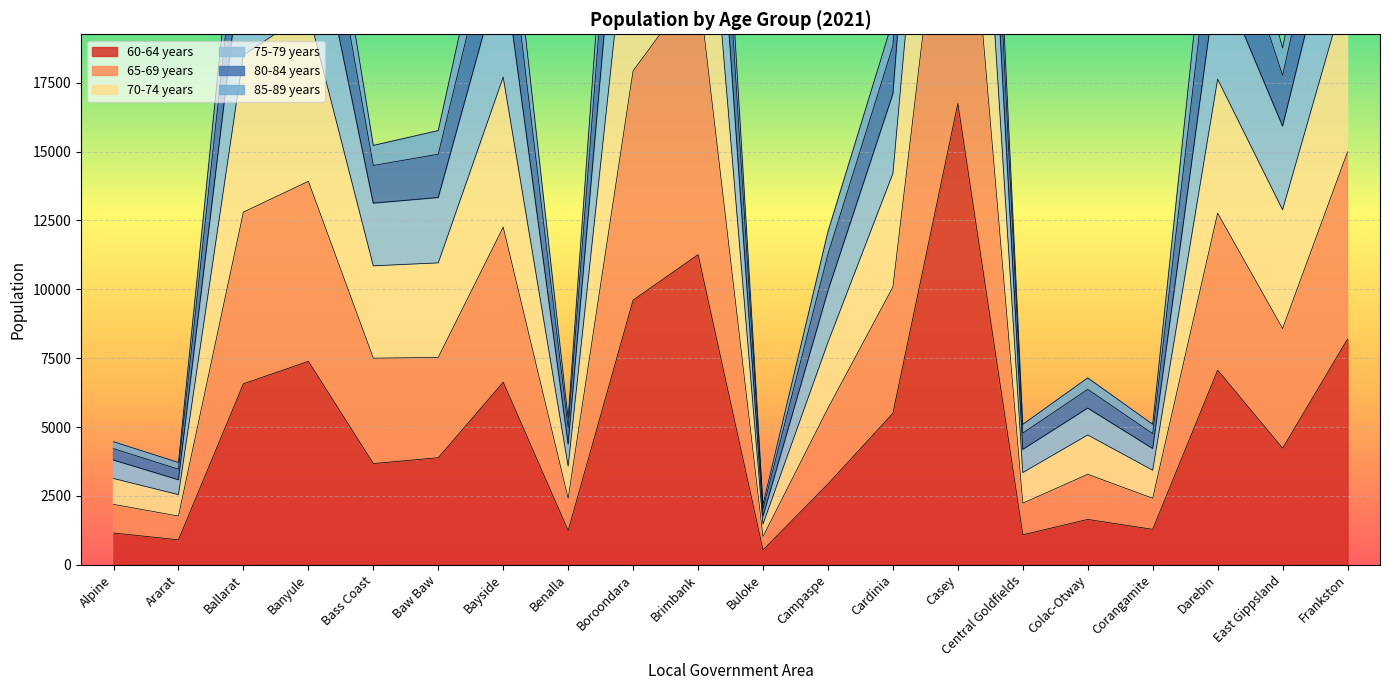

What position from the left is Casey?

14